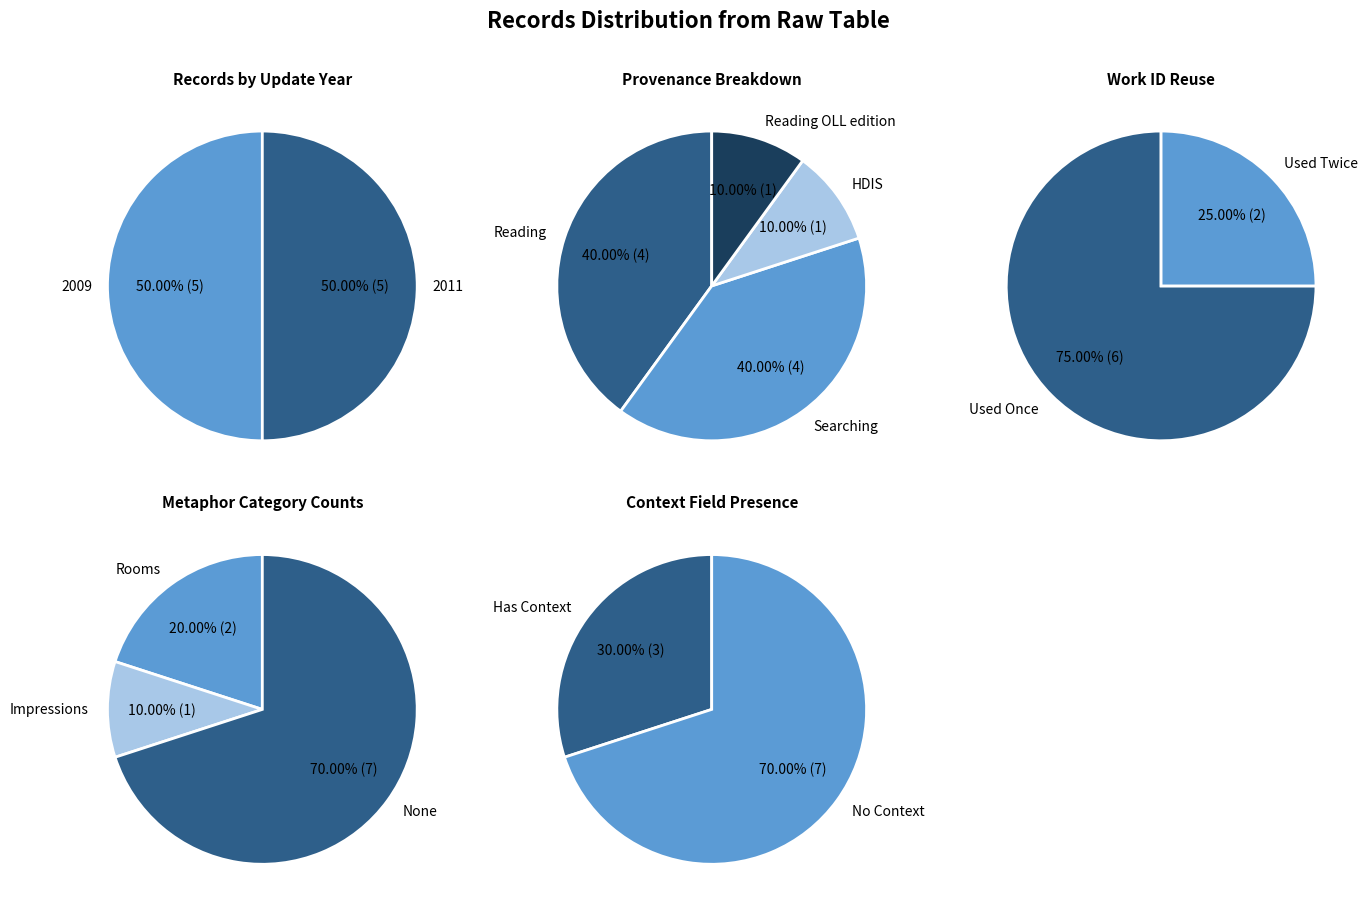

Which series changed the most between 2 and 4?

2011